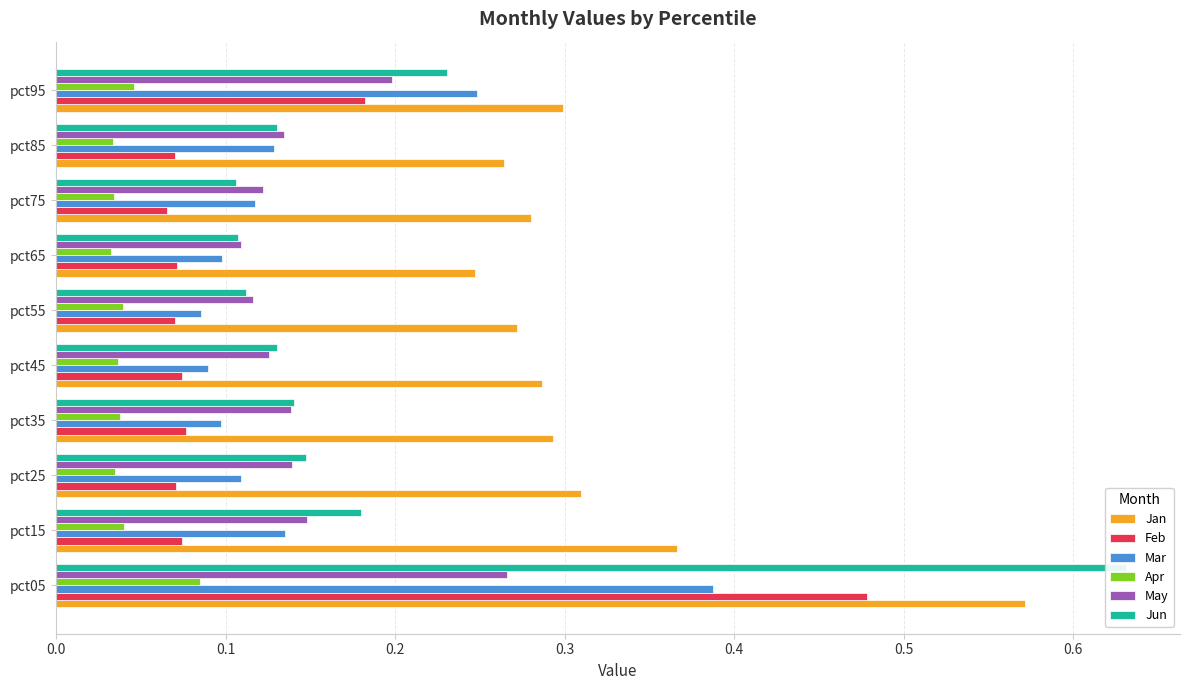

Which series has the largest range (max minus min)?

Jun